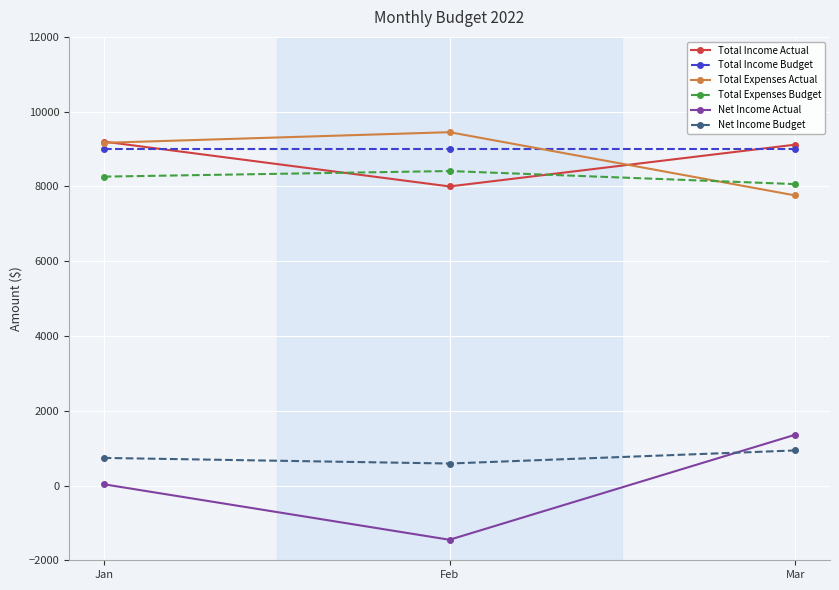

At which label does Total Expenses Budget reach its minimum?

Mar